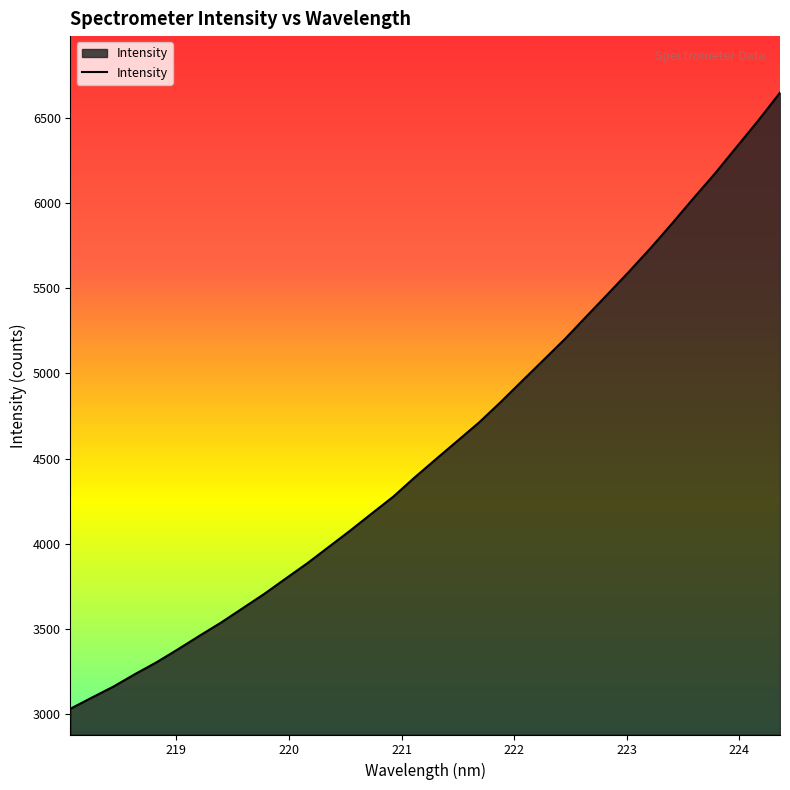

What is the difference between the maximum and minimum values?

3617.7